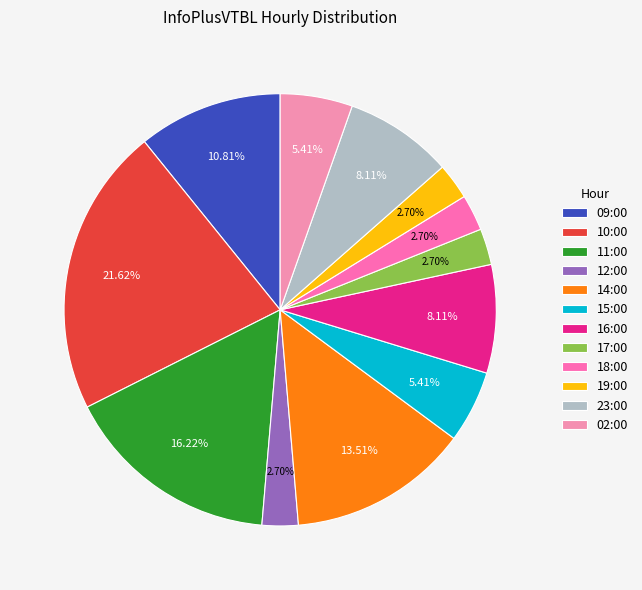

Between 11:00 and 09:00, which is larger?

11:00